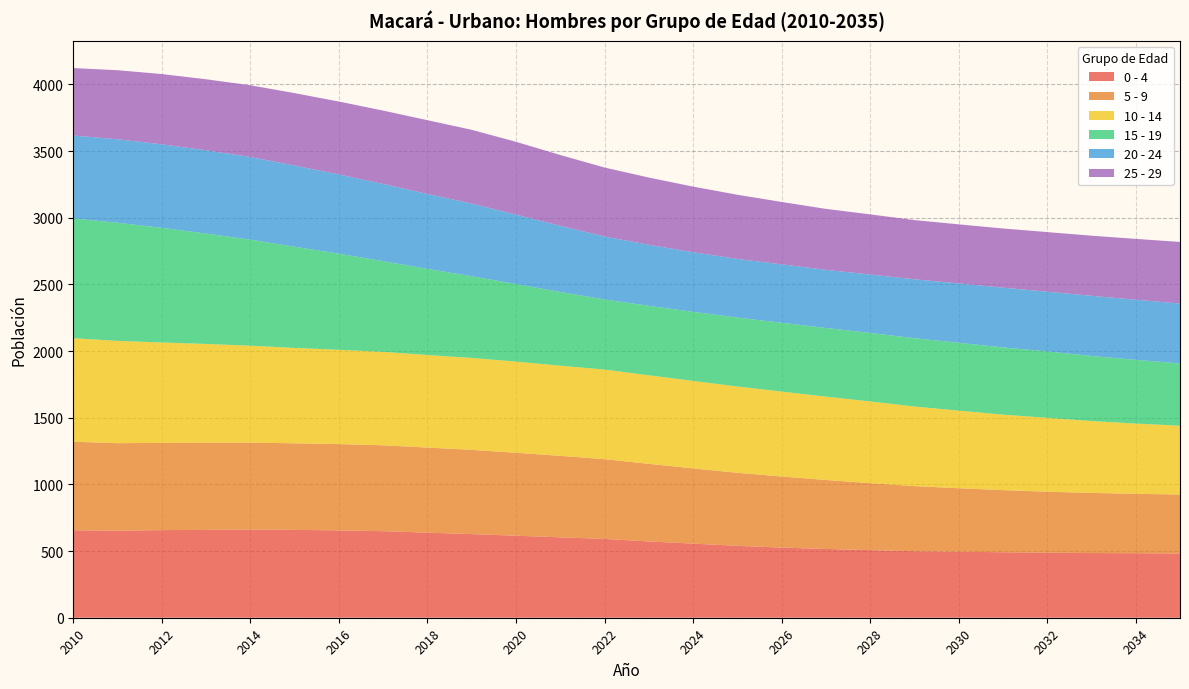

Reading right to left, extract all data points from this chart.

0 - 4: 482	484	485	488	491	495	499	507	516	526	539	556	572	591	603	615	627	638	649	655	659	660	659	657	653	656
5 - 9: 442	445	451	457	466	476	488	502	517	533	548	564	582	598	611	622	632	638	644	647	649	653	654	654	656	664
10 - 14: 516	527	539	554	566	582	597	613	625	637	647	656	664	672	676	684	689	694	701	707	715	727	740	753	767	776
15 - 19: 467	478	488	498	504	509	512	514	515	516	517	518	521	526	553	581	613	646	680	721	759	795	828	860	886	898
20 - 24: 449	451	451	448	448	445	442	438	436	438	440	447	458	472	496	521	545	562	579	594	609	620	624	626	626	622
25 - 29: 462	456	451	447	444	443	444	451	457	468	481	492	504	517	531	546	553	553	550	547	543	538	533	527	518	506